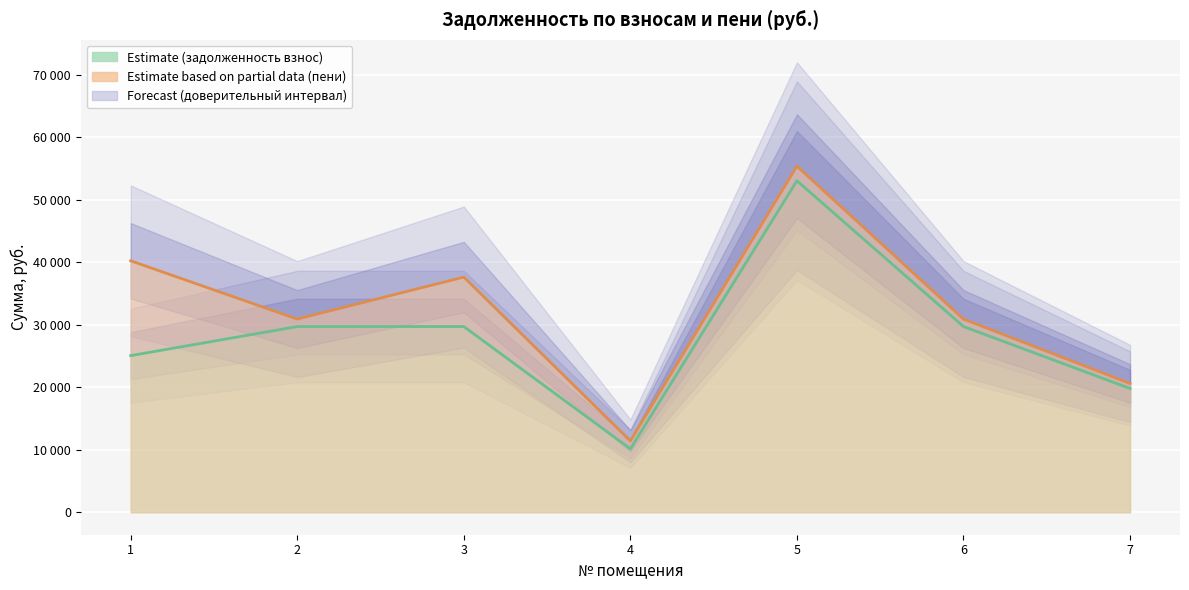

The value of задолженность (взнос) at 2 is 29712.6. True or false?

True